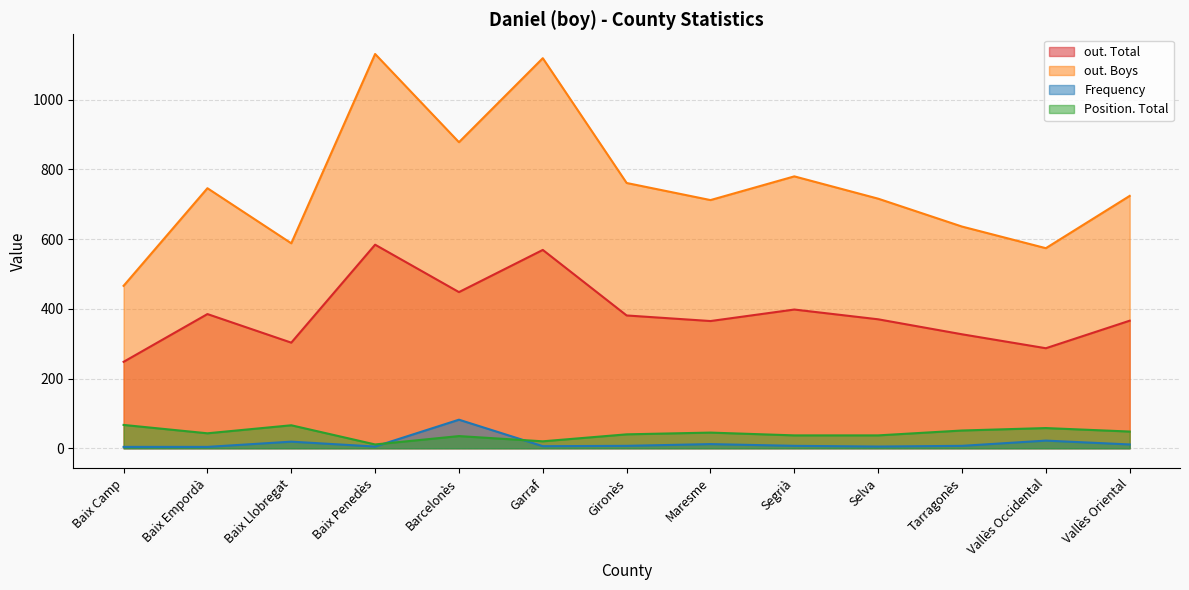

At how many categories does at least one series exceed 320?

13